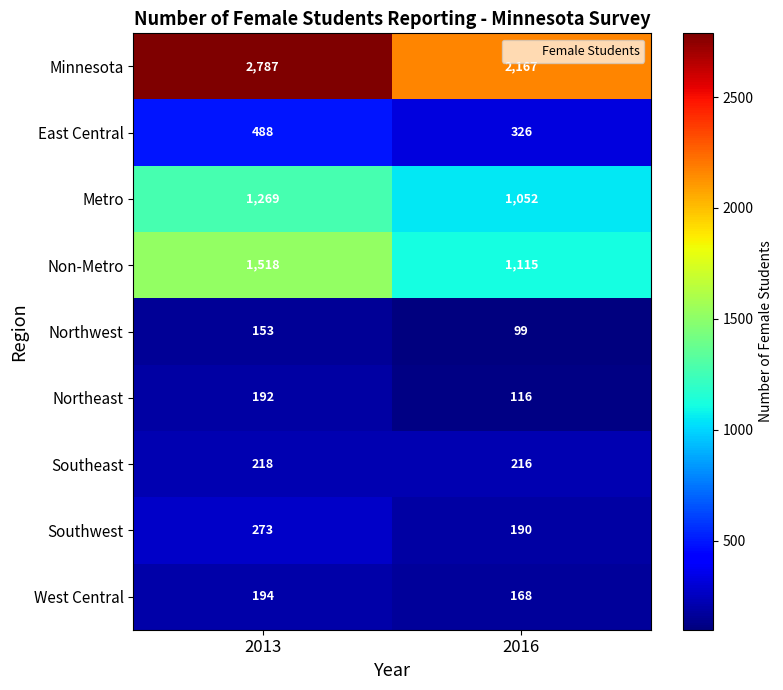

Reading left to right, transcribe all the data shown in this chart.

Minnesota: 2787	2167
East Central: 488	326
Metro: 1269	1052
Non-Metro: 1518	1115
Northwest: 153	99
Northeast: 192	116
Southeast: 218	216
Southwest: 273	190
West Central: 194	168